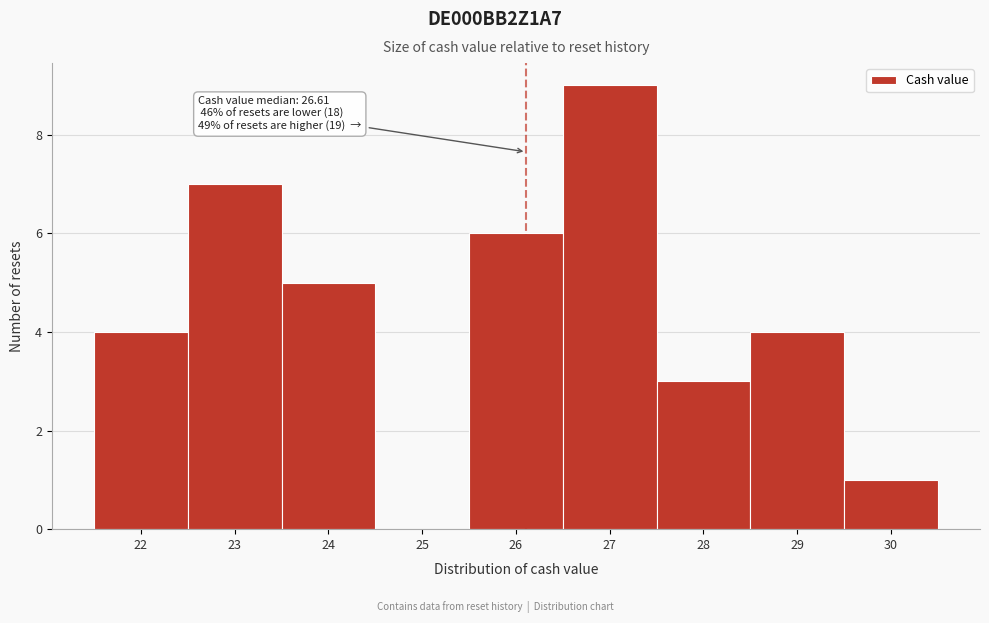

Reading right to left, what are all the values shown in this chart?

30=1	29=4	28=3	27=9	26=6	25=0	24=5	23=7	22=4